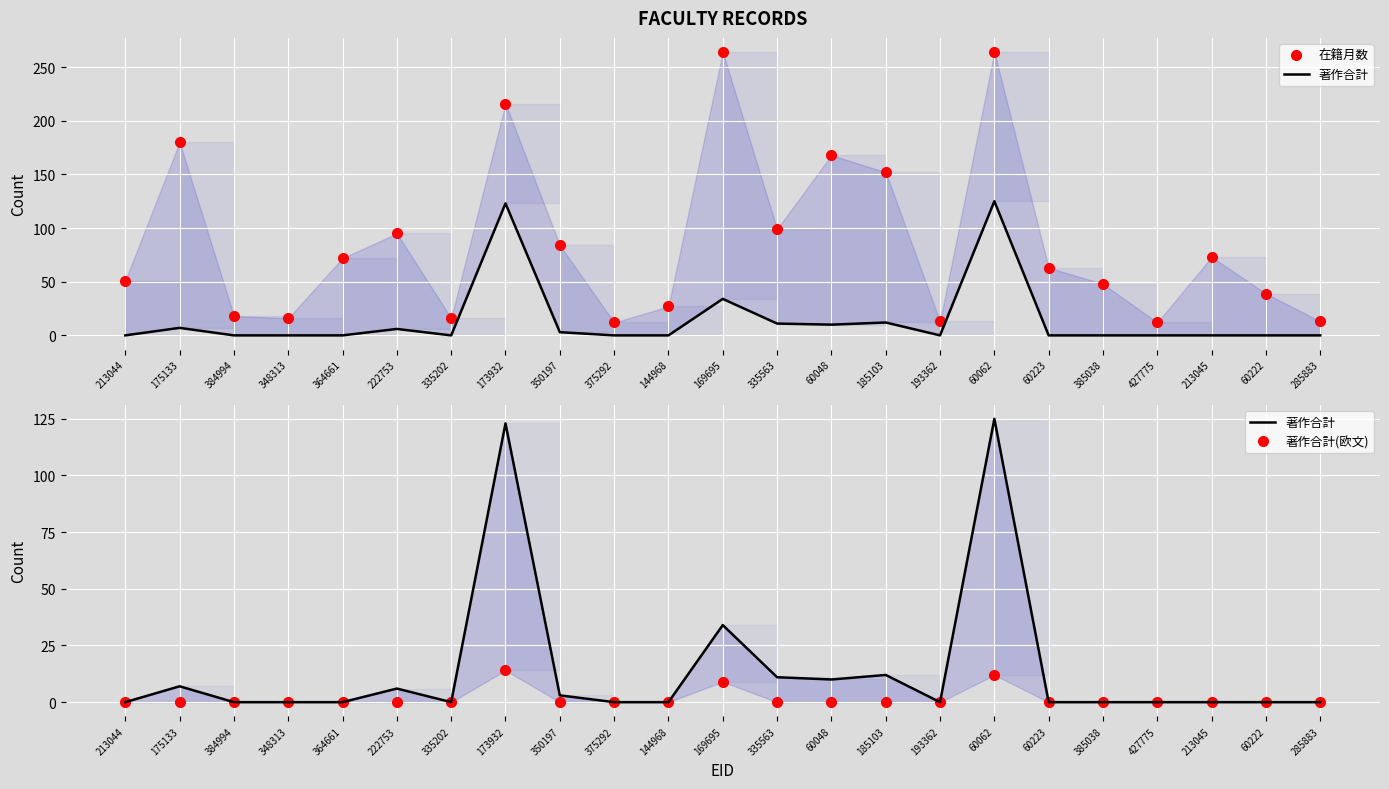

Which category has the highest value in the 著作合計 series?

60062